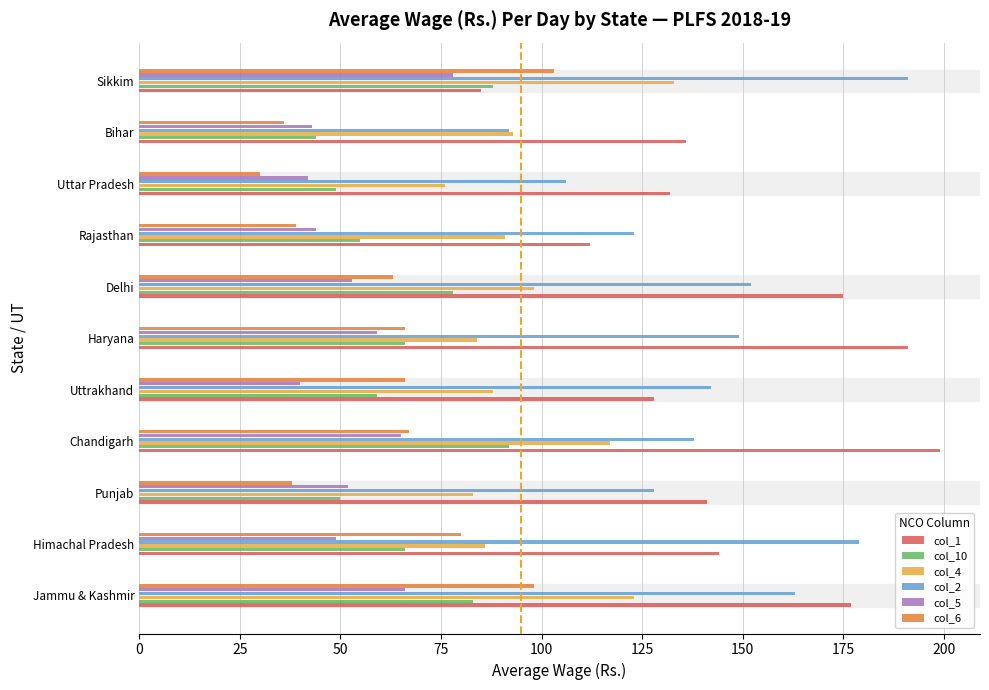

Which label corresponds to the smallest value in the chart?

Uttar Pradesh